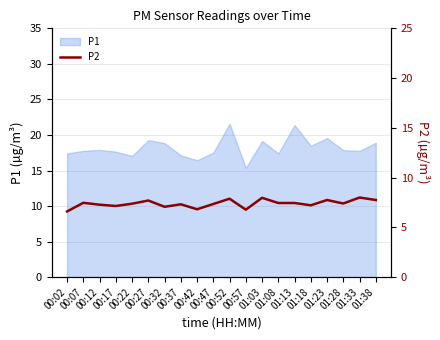

Which has a higher value, 00:57 or 01:23?

01:23